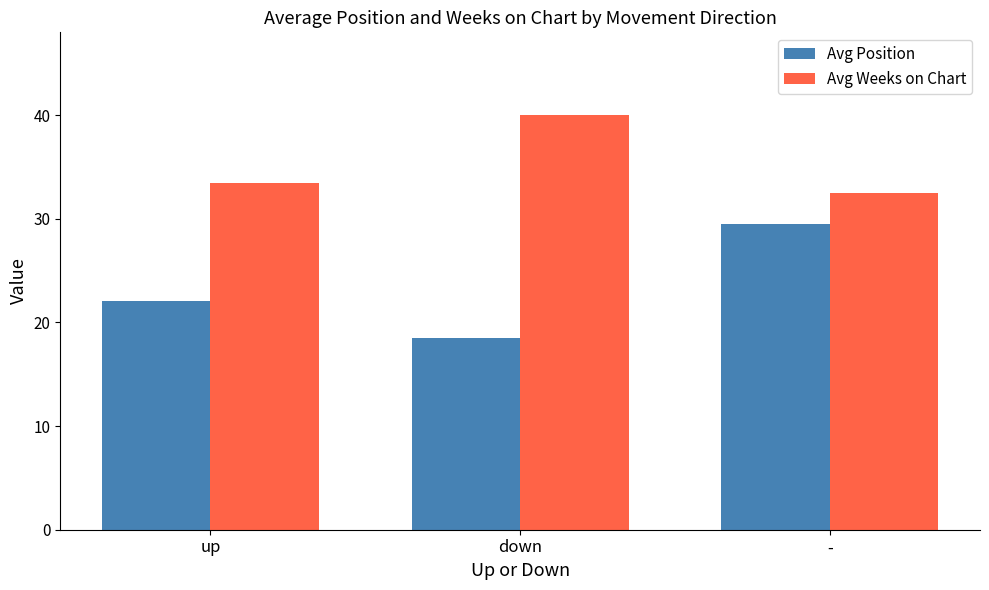

What is the label of the 1st bar from the left?

up